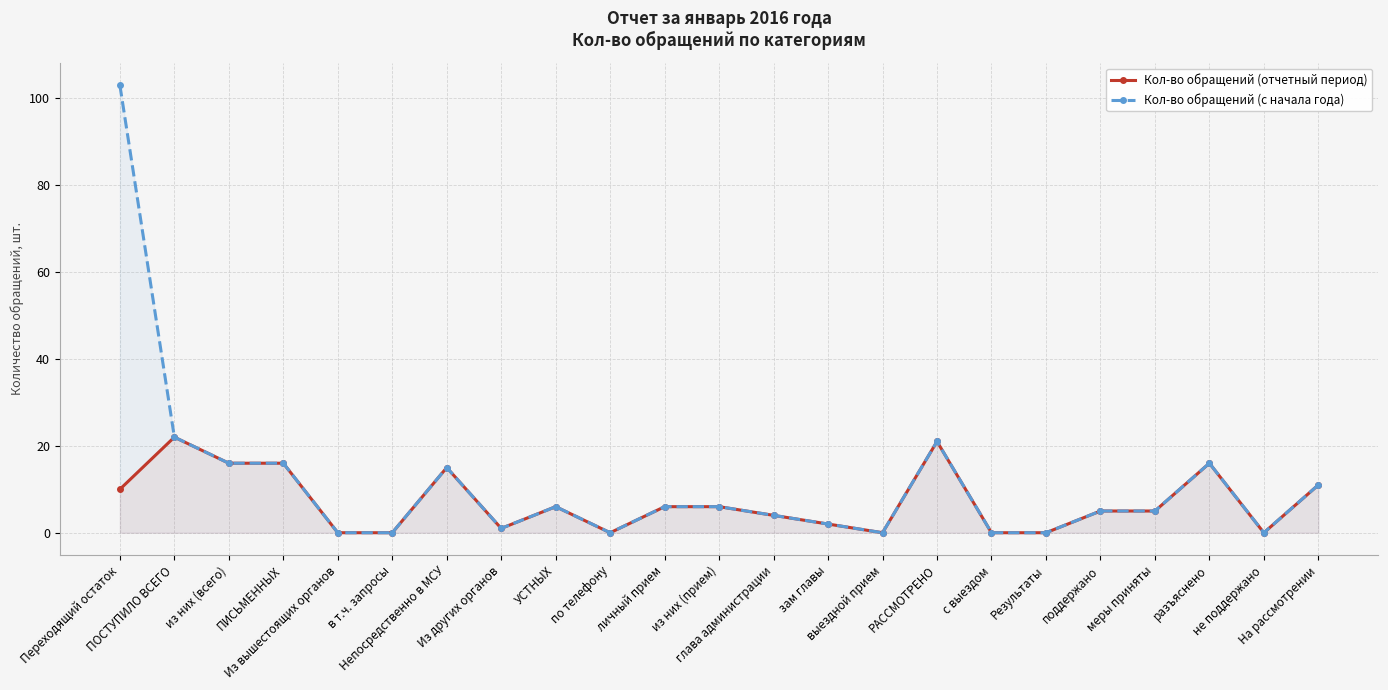

What is the difference between the Кол-во обращений (отчетный период) values at Из вышестоящих органов and глава администрации?

4